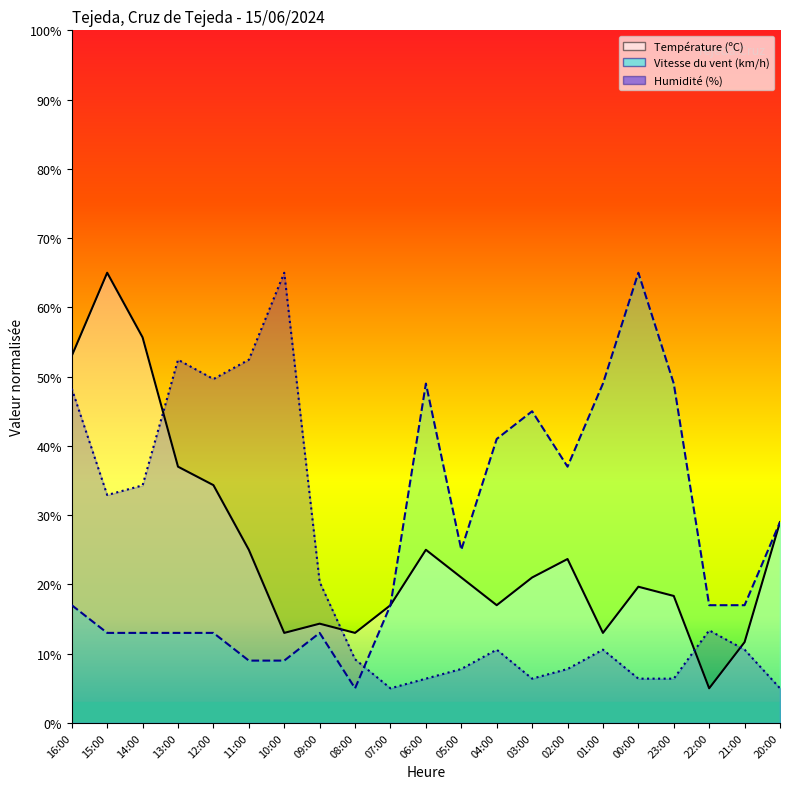

Rank the series by their average value, from lowest to highest.

Humidité (%), Température (ºC), Vitesse du vent (km/h)